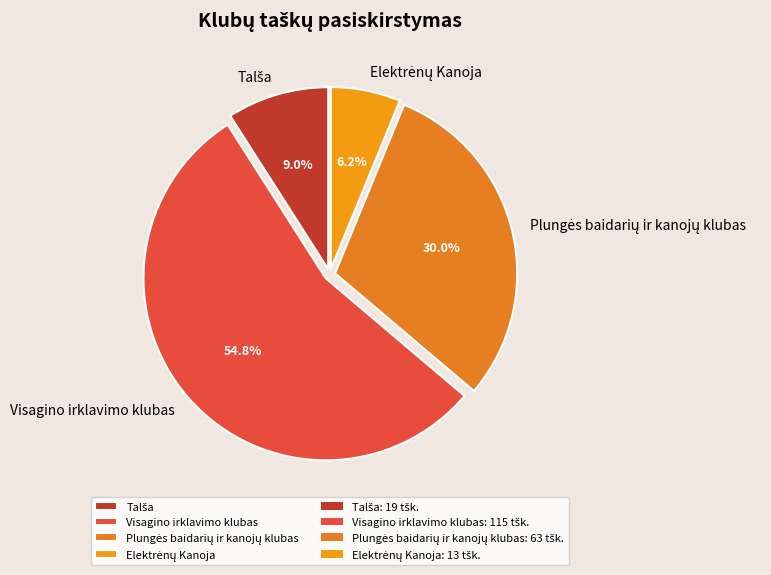

What is the largest slice in the pie chart?

Visagino irklavimo klubas